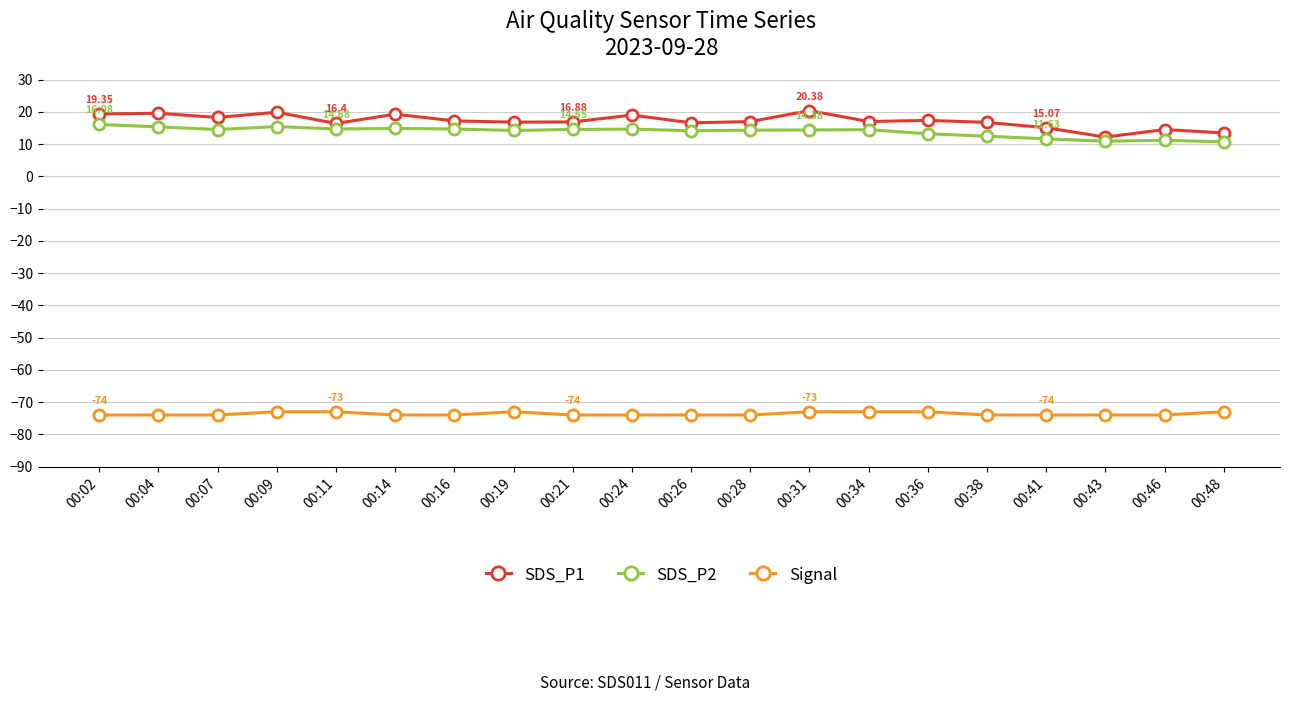

How many lines are shown in the chart?

3